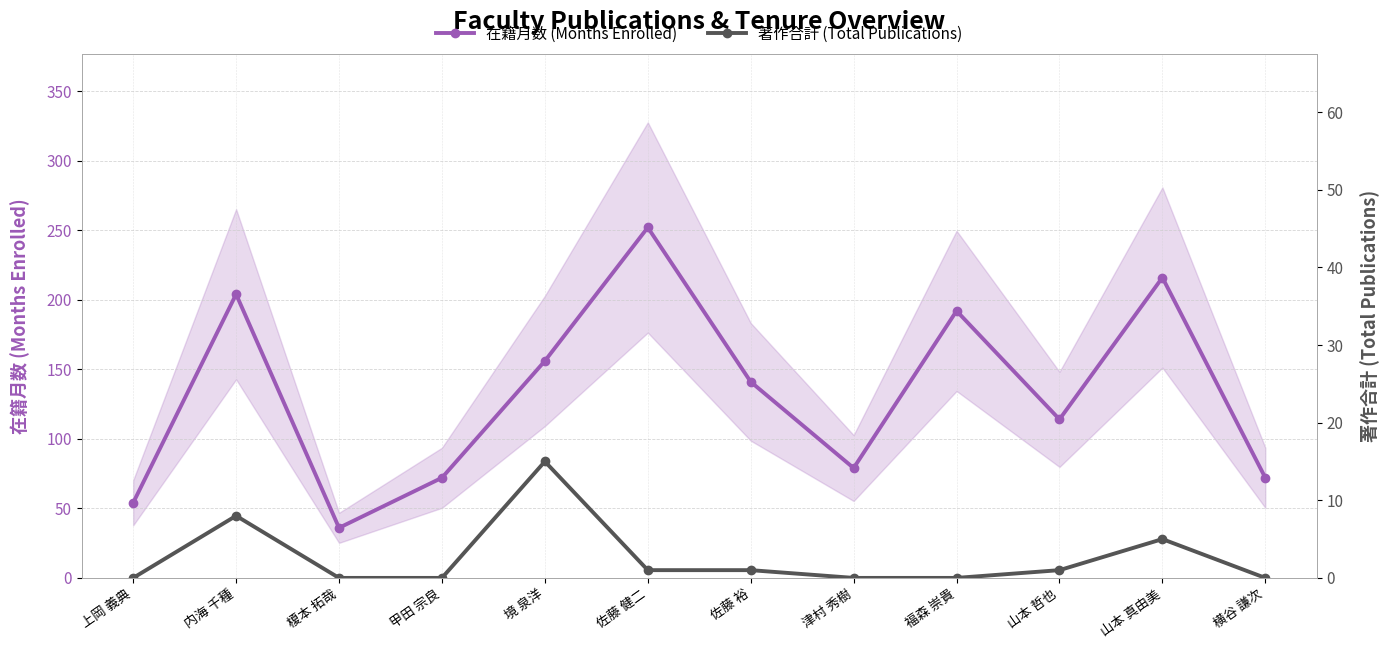

What is the difference between the 著作合計 (Total Publications) values at 甲田 宗良 and 佐藤 健二?

1